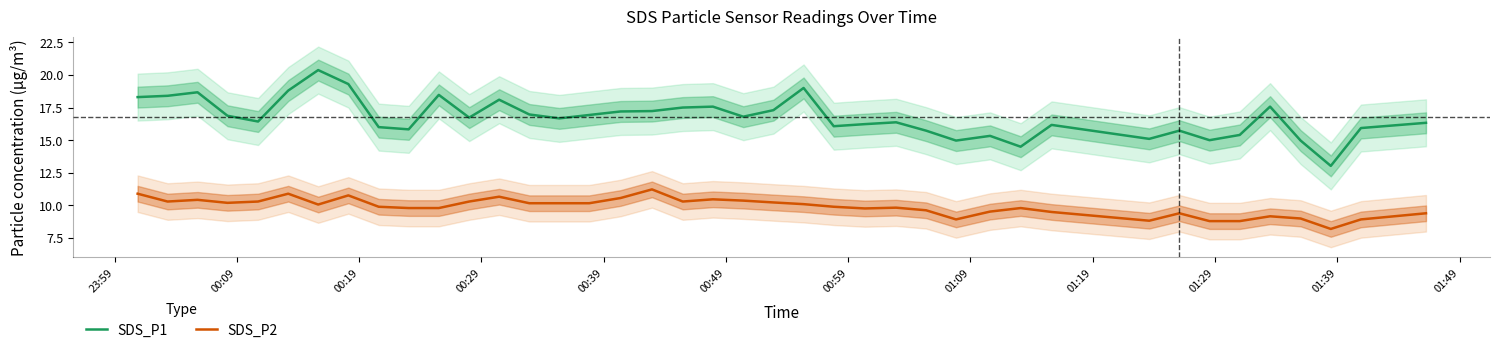

True or false: SDS_P2 and SDS_P1 intersect in this chart.

False